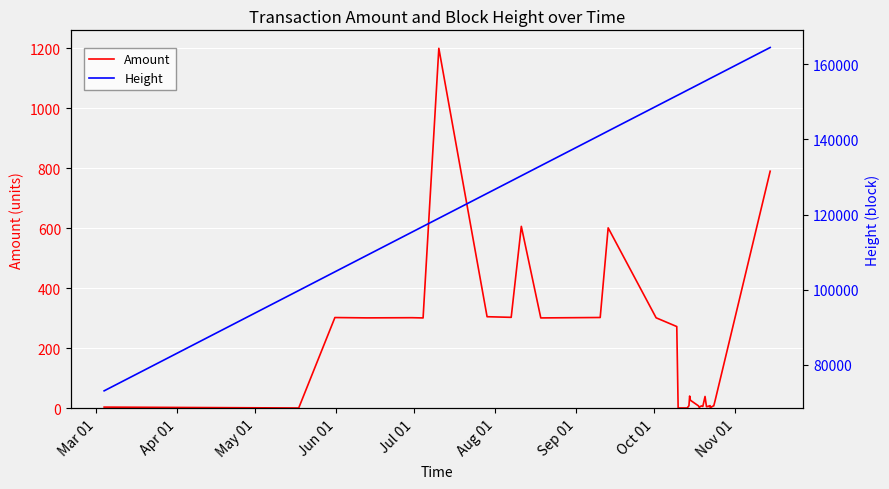

What is the highest value of the Amount series?

1200.0